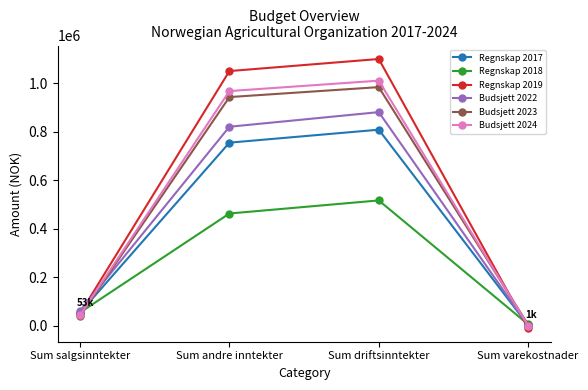

What is the label of the 1st point from the right?

Sum varekostnader